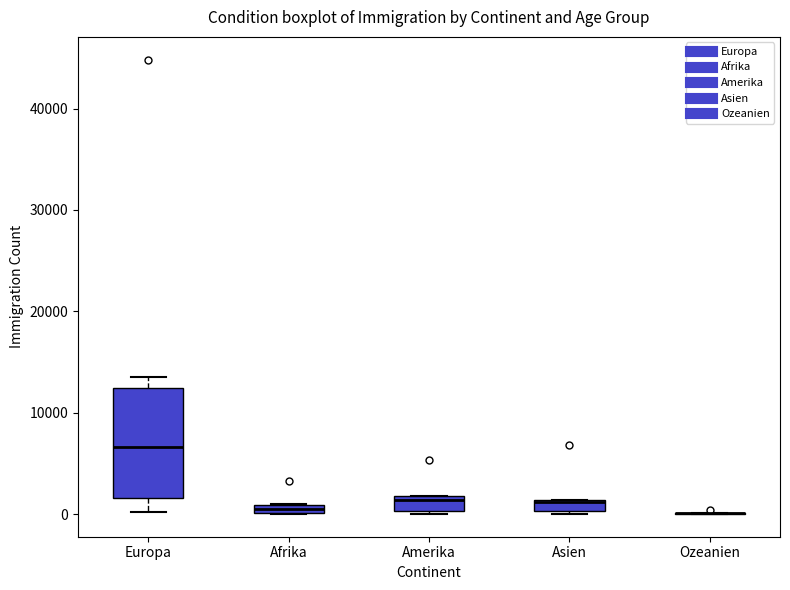

Comparing the boxes themselves (not the whiskers), which one is the tallest?

Europa